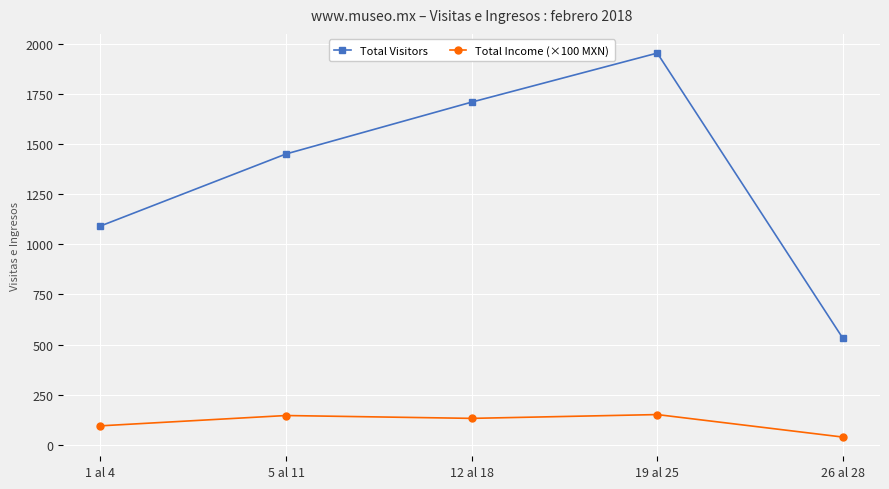

True or false: Total Income (×100 MXN) and Total Visitors intersect in this chart.

False